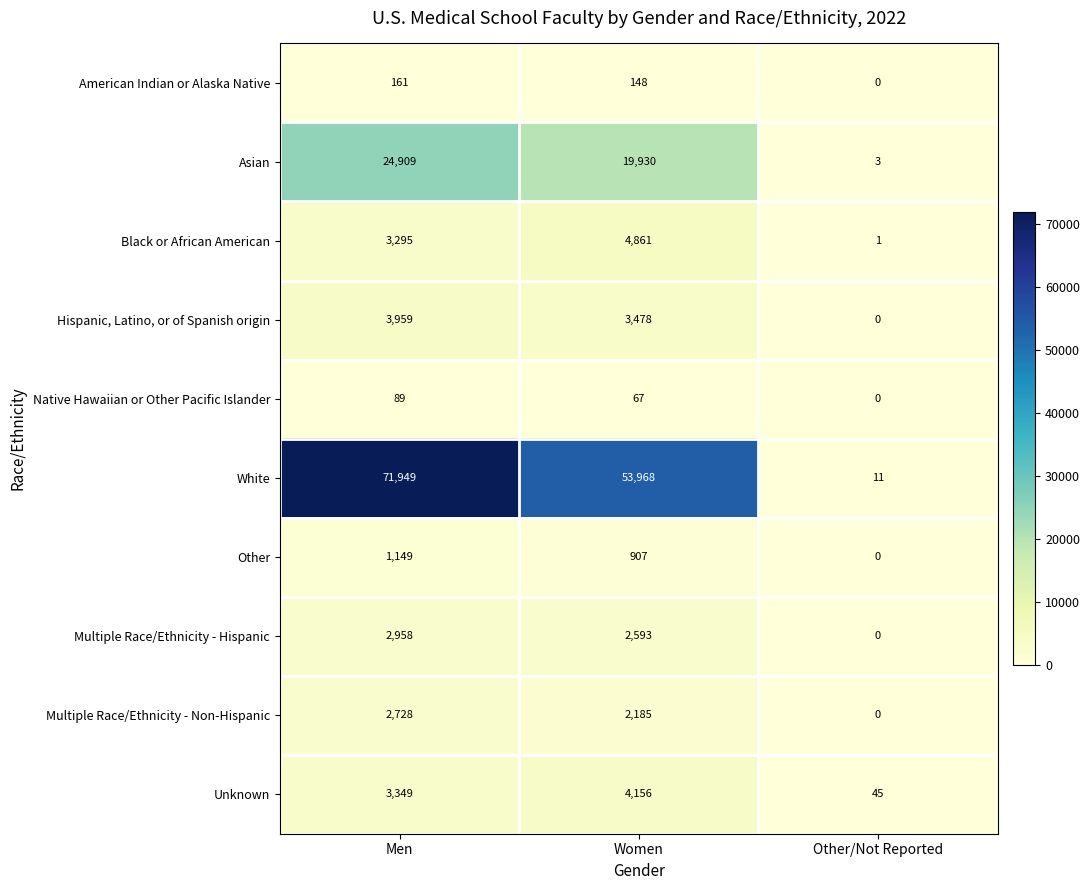

How many distinct data groups are displayed?

10